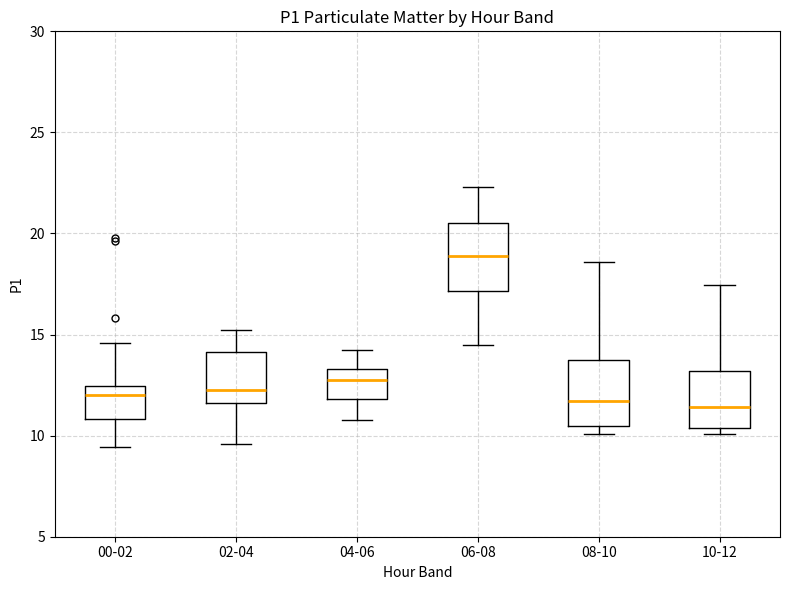

Where does the lower whisker of the box for 02-04 end on the y-axis? The values are not printed on the chart, so give them approximately, as read against the axis.

9.5